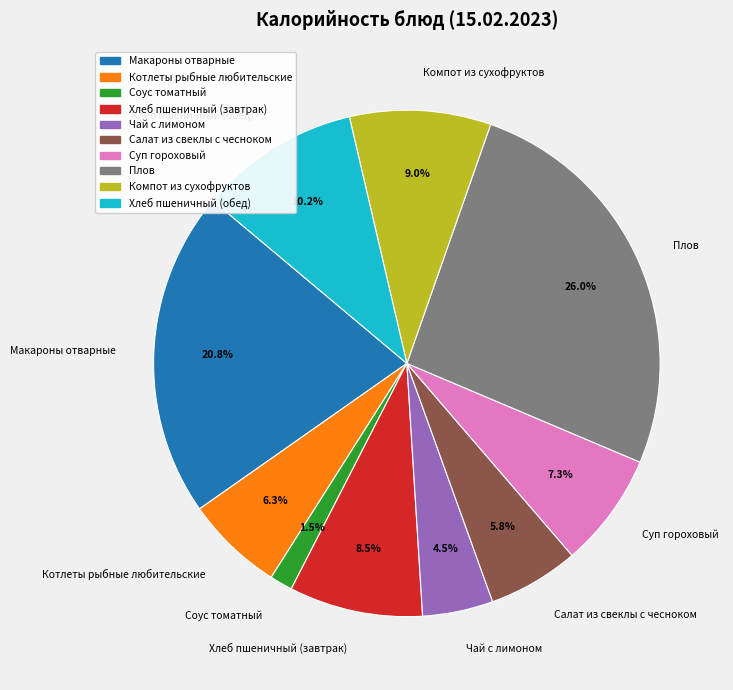

Is there any slice that represents more than half of the pie?

No